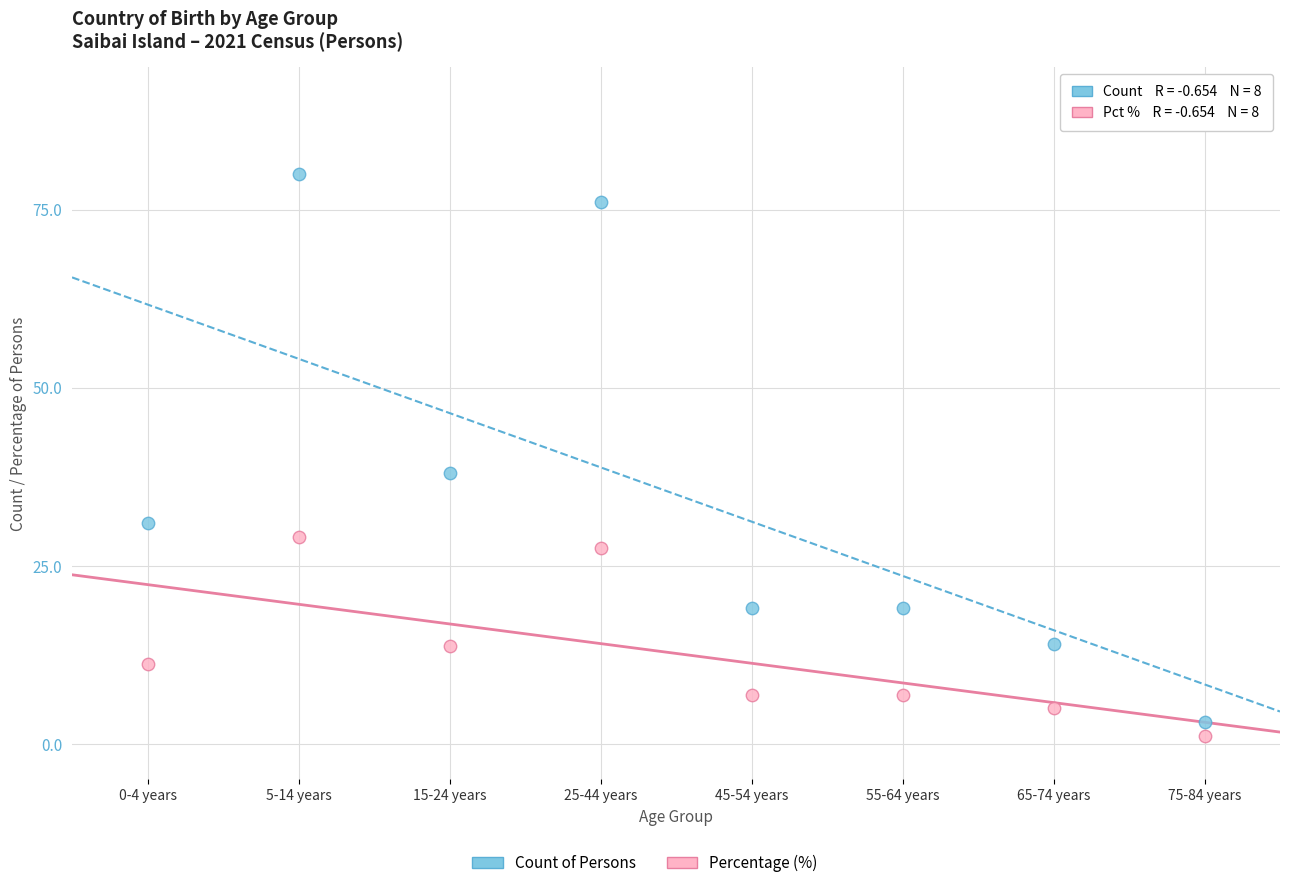

Across all series, what Y value is closest to 40?

38.0